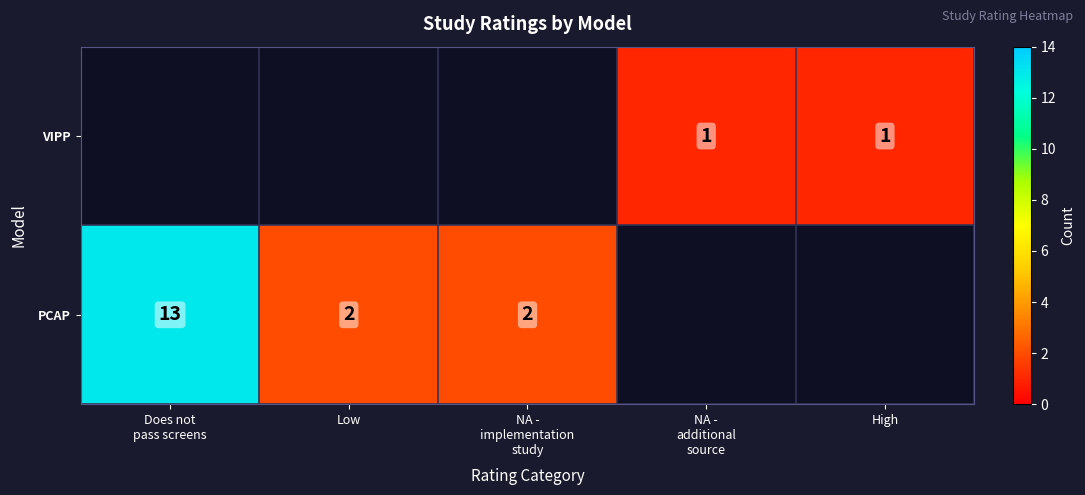

The value of PCAP at Low is 3. True or false?

False